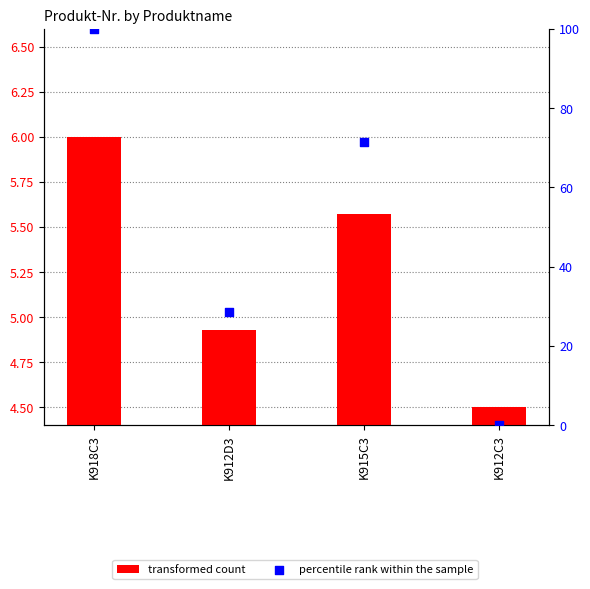

Which series contains the lowest Y value?

percentile rank within the sample